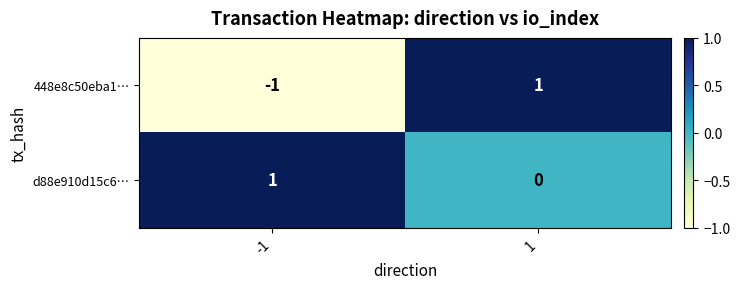

How many categories are shown in the chart?

2